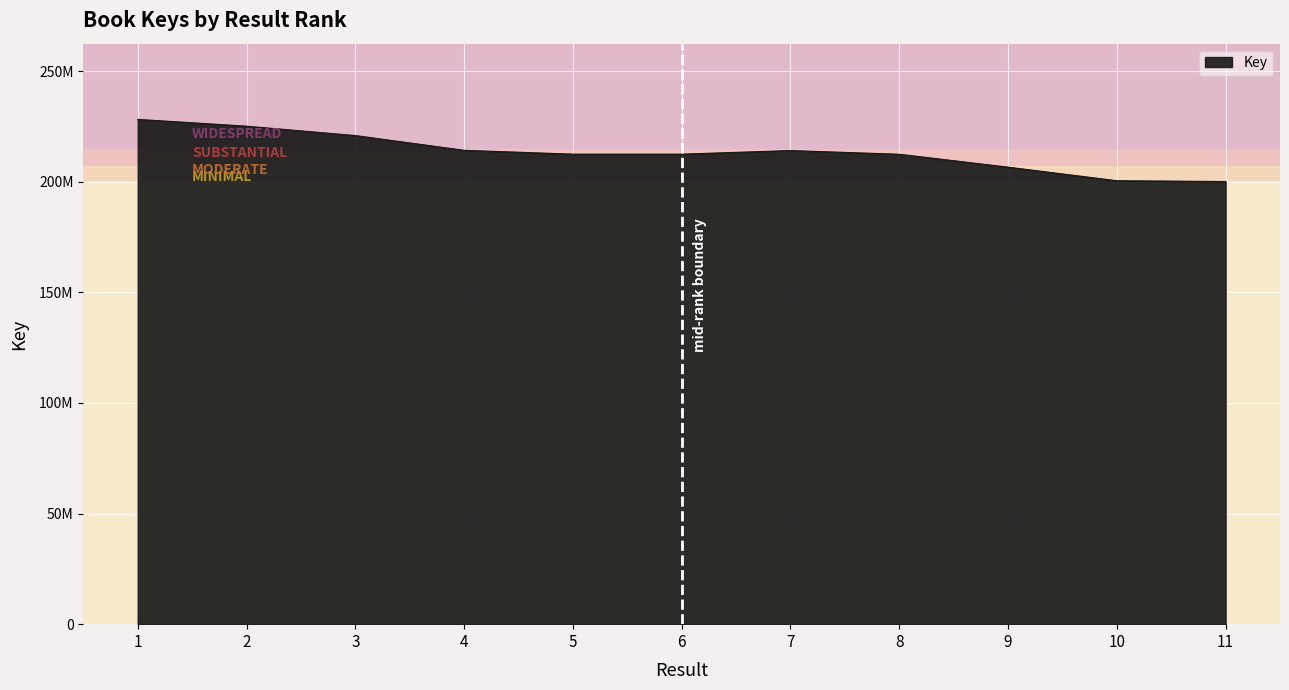

Does the chart display data point markers on the line(s)?

No